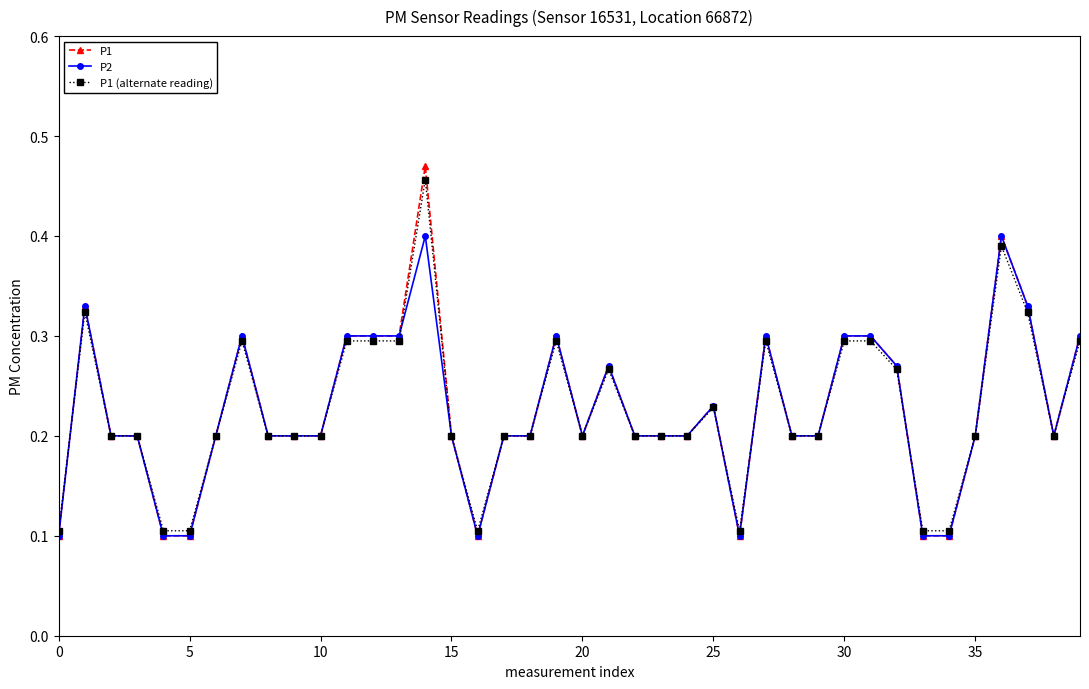

What is the minimum value shown in the chart?

0.1